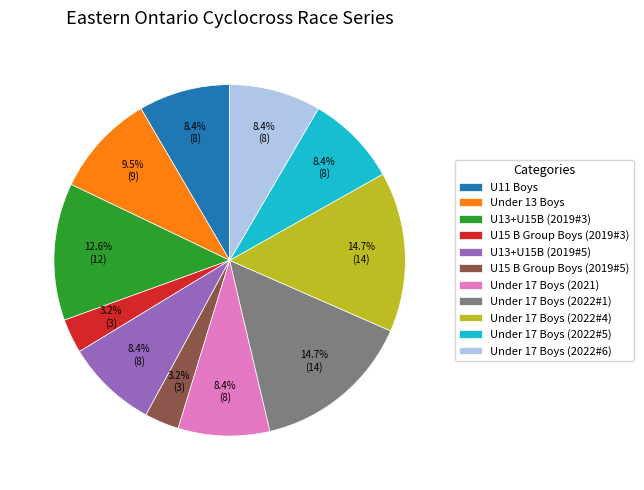

To the nearest percent, what portion does Under 17 Boys (2022#5) represent?

8%